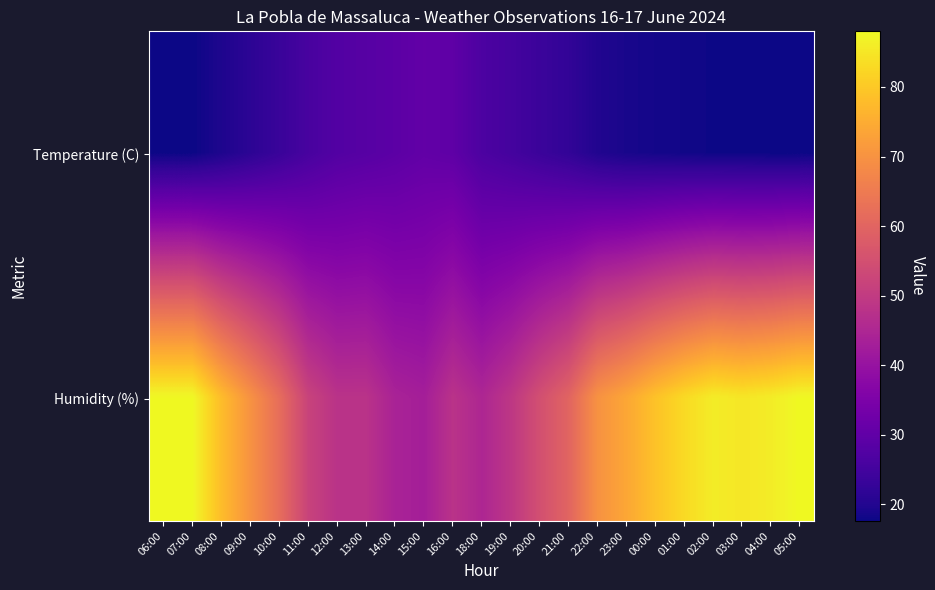

Reading right to left, transcribe all the data shown in this chart.

Temperature (C): 05:00=17.6	04:00=17.6	03:00=17.8	02:00=17.8	01:00=18.1	00:00=18.4	23:00=18.9	22:00=19.9	21:00=22.3	20:00=23.7	19:00=25.3	18:00=26.6	16:00=29.7	15:00=30.3	14:00=29.2	13:00=28.3	12:00=27.6	11:00=25.8	10:00=23.4	09:00=21.4	08:00=19.5	07:00=17.6	06:00=17.6
Humidity (%): 05:00=88.0	04:00=86.0	03:00=85.0	02:00=86.0	01:00=83.0	00:00=79.0	23:00=74.0	22:00=70.0	21:00=60.0	20:00=55.0	19:00=49.0	18:00=45.0	16:00=48.0	15:00=43.0	14:00=44.0	13:00=48.0	12:00=48.0	11:00=52.0	10:00=62.0	09:00=70.0	08:00=78.0	07:00=88.0	06:00=88.0